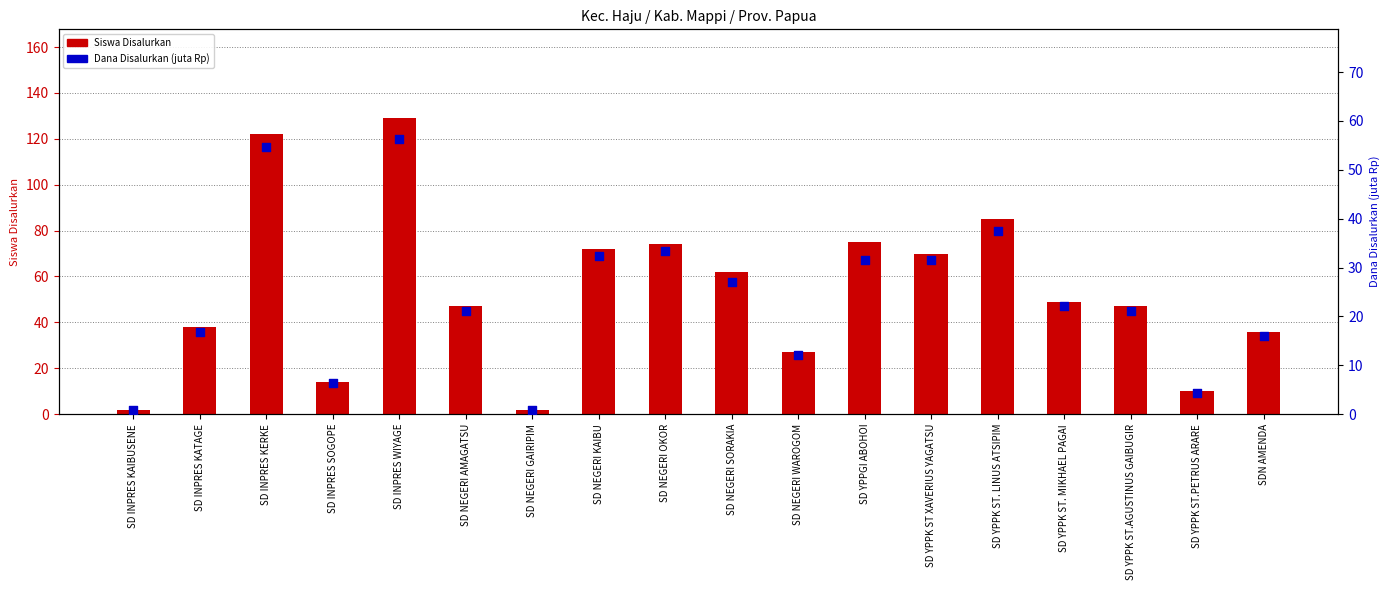

Which series has the largest Y range (max minus min)?

Siswa Disalurkan